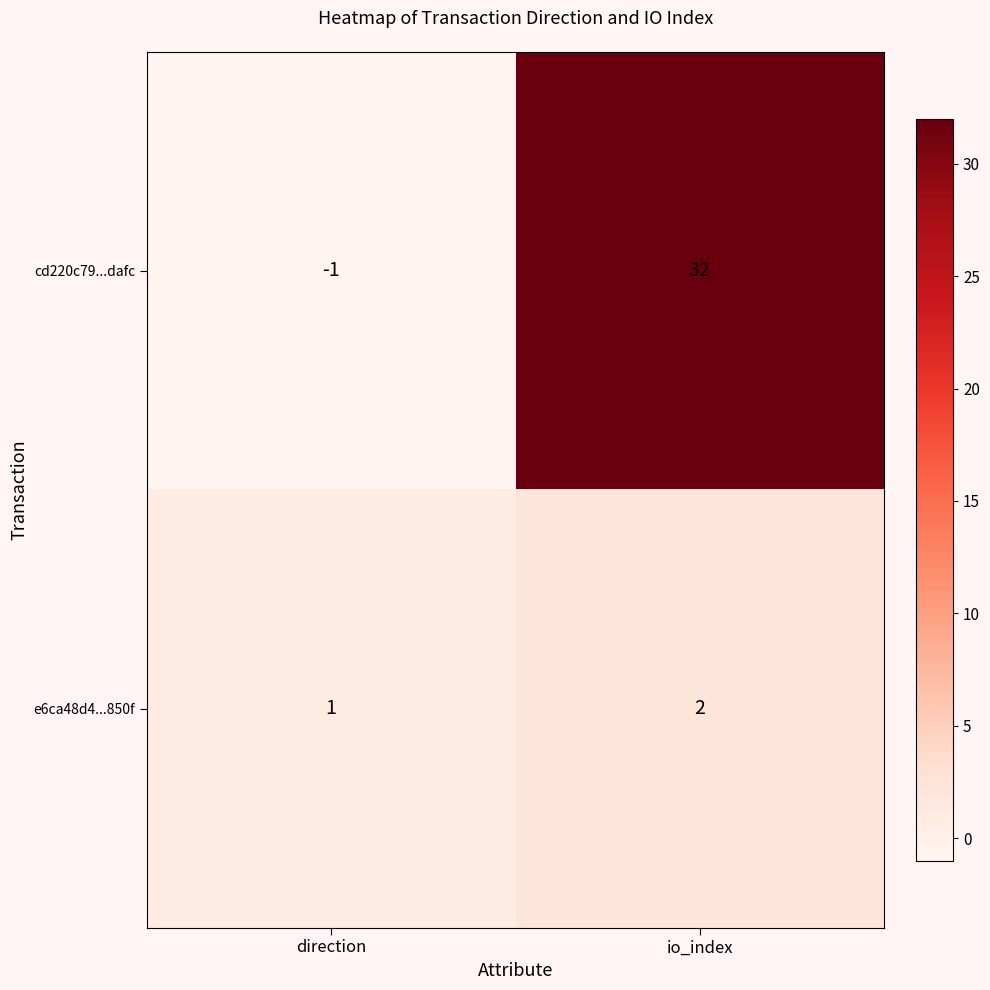

Read the cd220c79...dafc value at io_index, to the nearest 10.

30